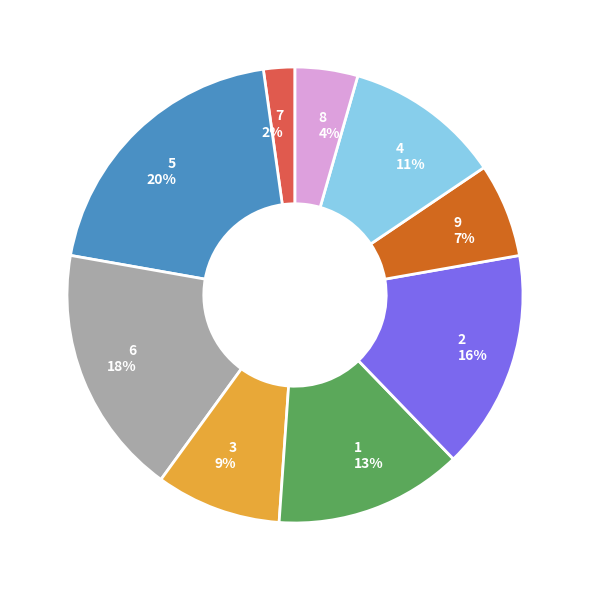

Count the number of slices in the pie.

9